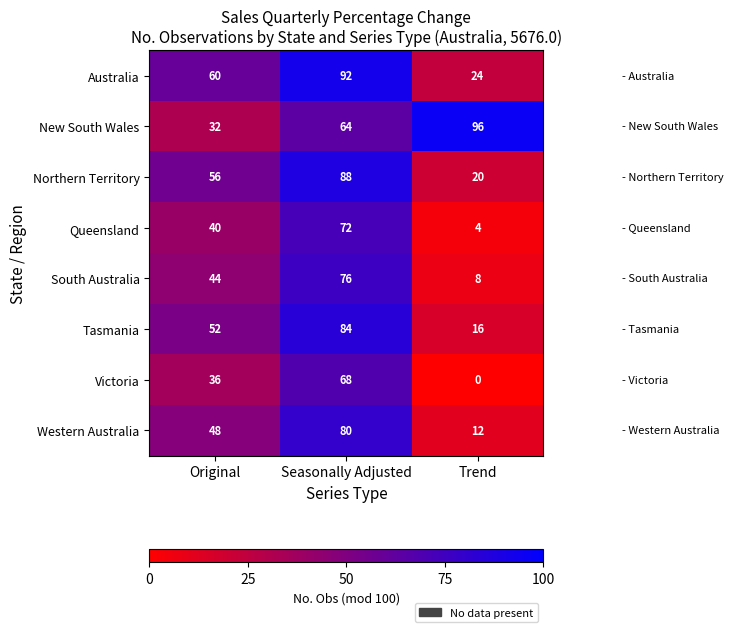

True or false: South Australia has a value of 44 at Original.

True